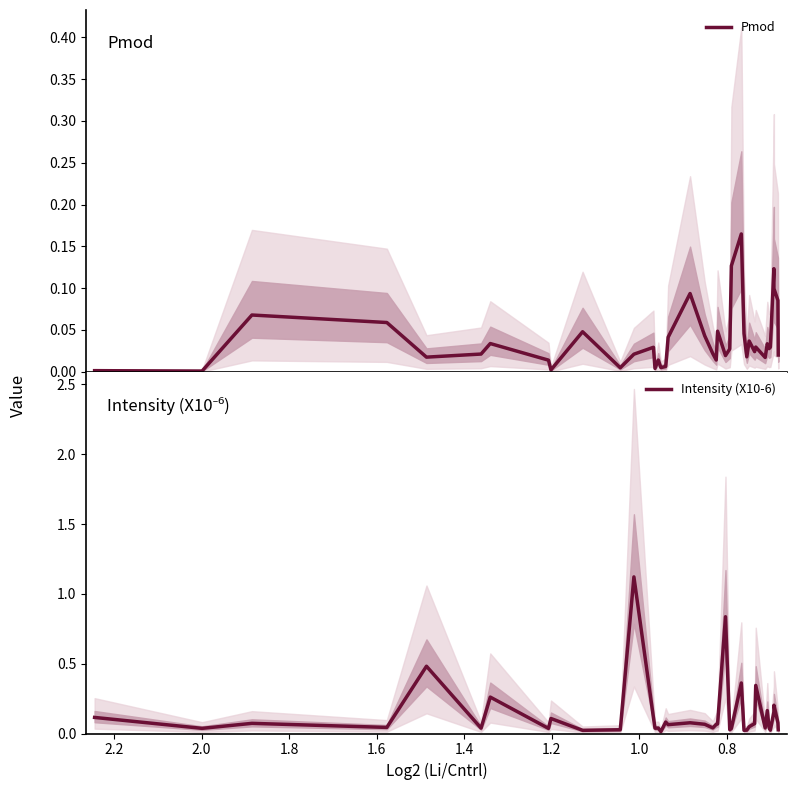

How many interior local valleys does the Intensity (X10-6) series have?

13